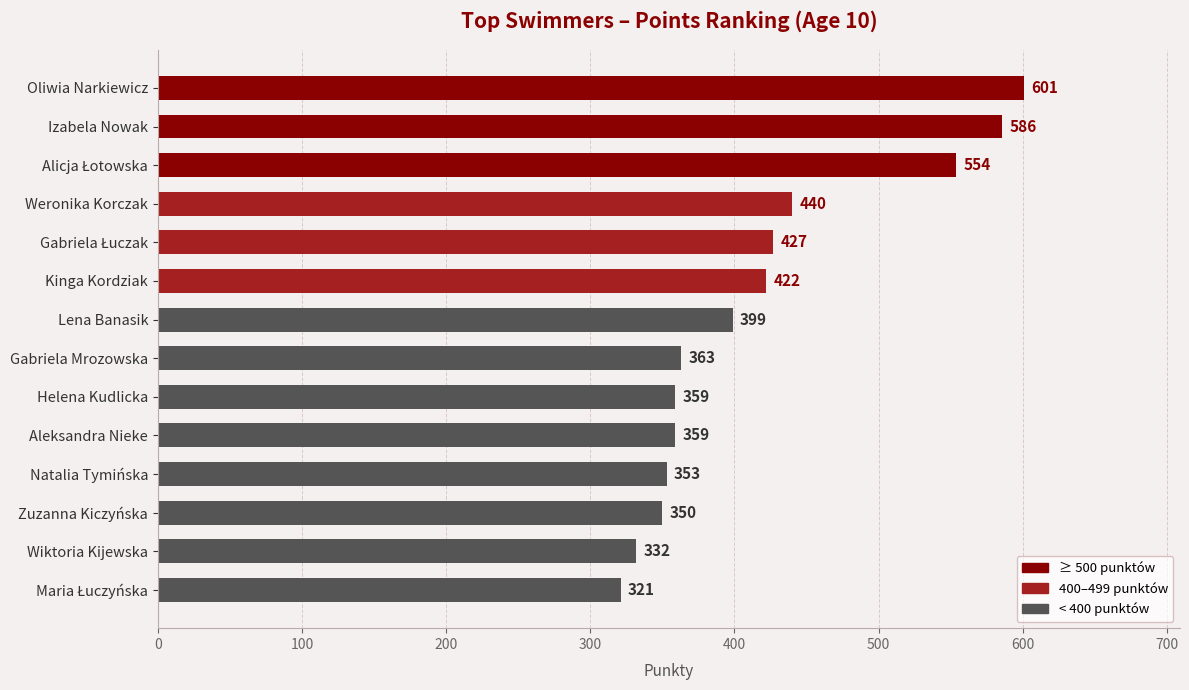

What is the sum of all values?

5866